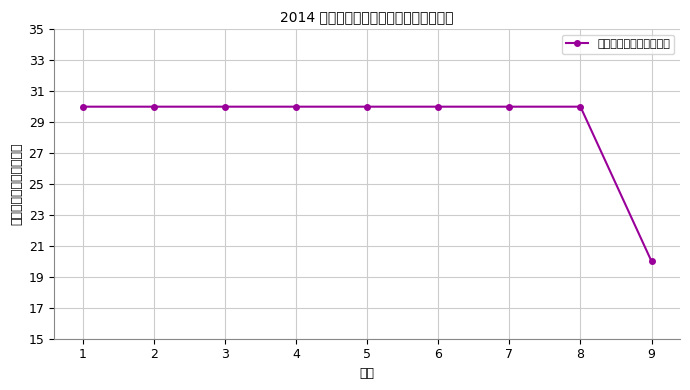

Which category has the highest value across all series?

1